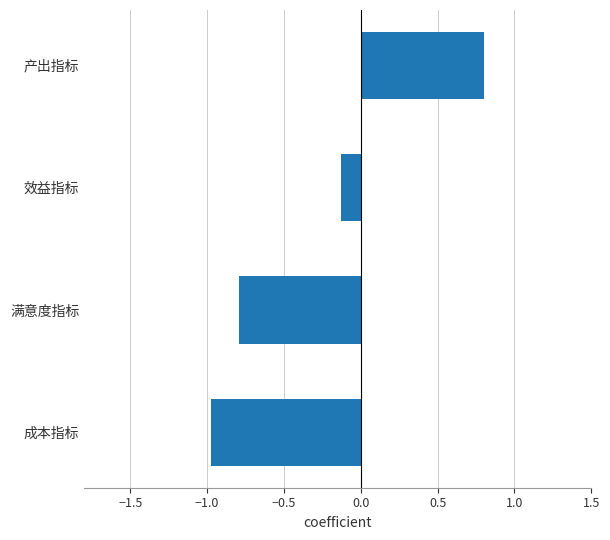

List the labels in order of value, smallest first.

成本指标, 满意度指标, 效益指标, 产出指标